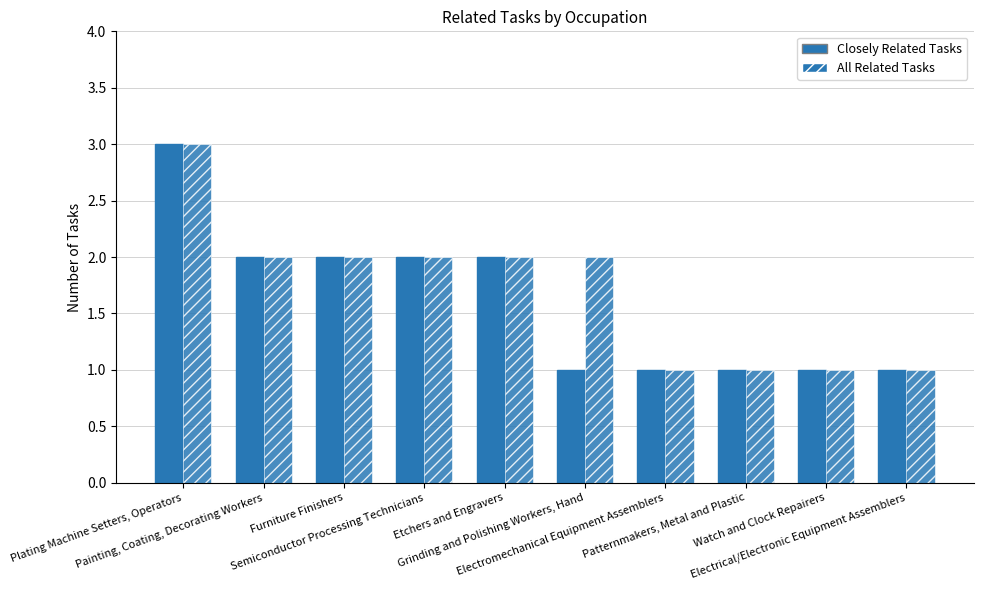

Does the chart contain any negative values?

No